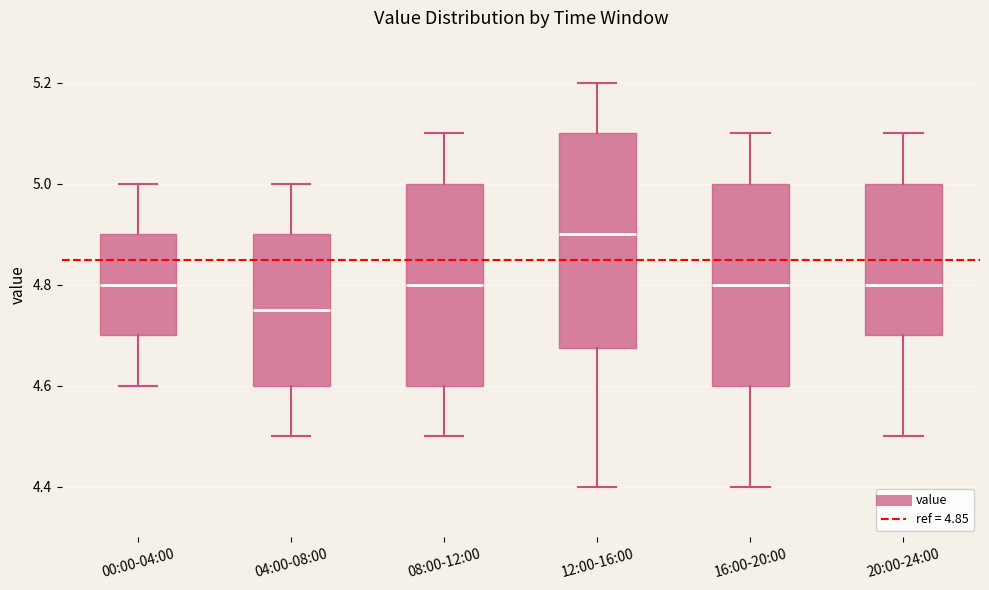

Reading left to right, transcribe this box plot: for each box, give where its median line is, the range the box spans, and where its two whiskers end, as read against the y-axis. The values are not printed on the chart, so give them approximately, as read against the axis.

00:00-04:00: median 4.80, box 4.70 to 4.90, whiskers 4.60 to 5.00
04:00-08:00: median 4.76, box 4.60 to 4.90, whiskers 4.50 to 5.00
08:00-12:00: median 4.80, box 4.60 to 5.00, whiskers 4.50 to 5.10
12:00-16:00: median 4.90, box 4.68 to 5.10, whiskers 4.40 to 5.20
16:00-20:00: median 4.80, box 4.60 to 5.00, whiskers 4.40 to 5.10
20:00-24:00: median 4.80, box 4.70 to 5.00, whiskers 4.50 to 5.10